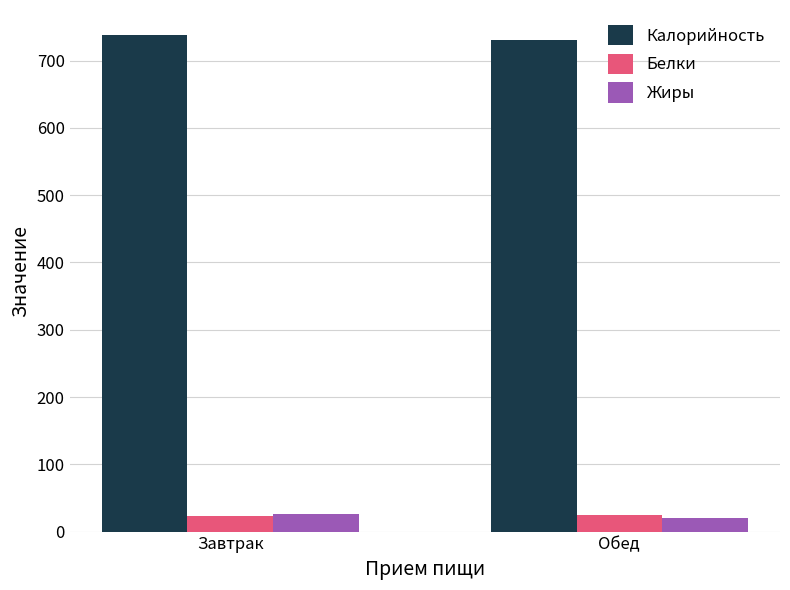

What is the spread (max minus min) of values at Завтрак?

714.9